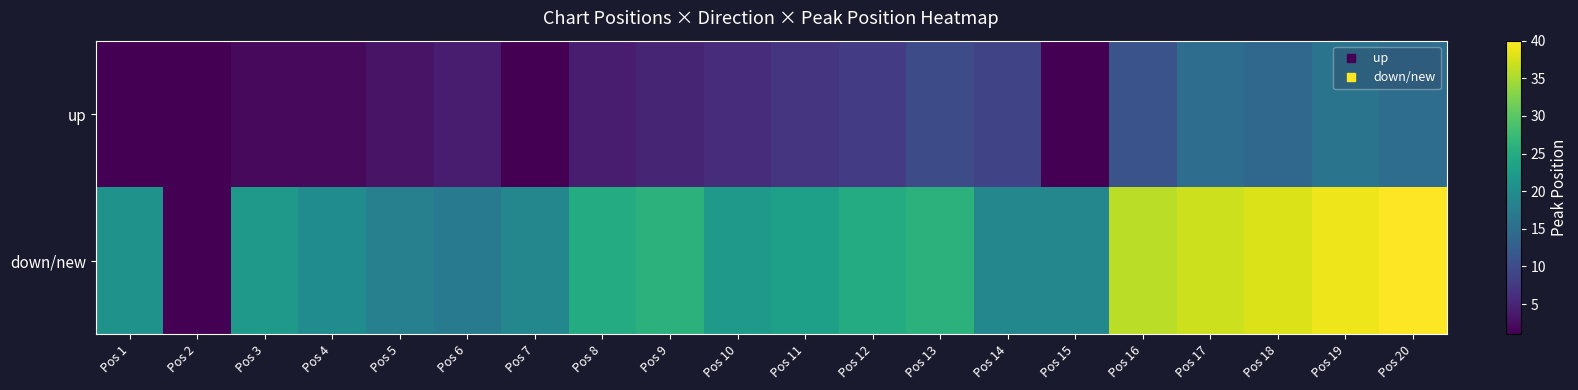

Which series has the largest total across all categories?

down/new